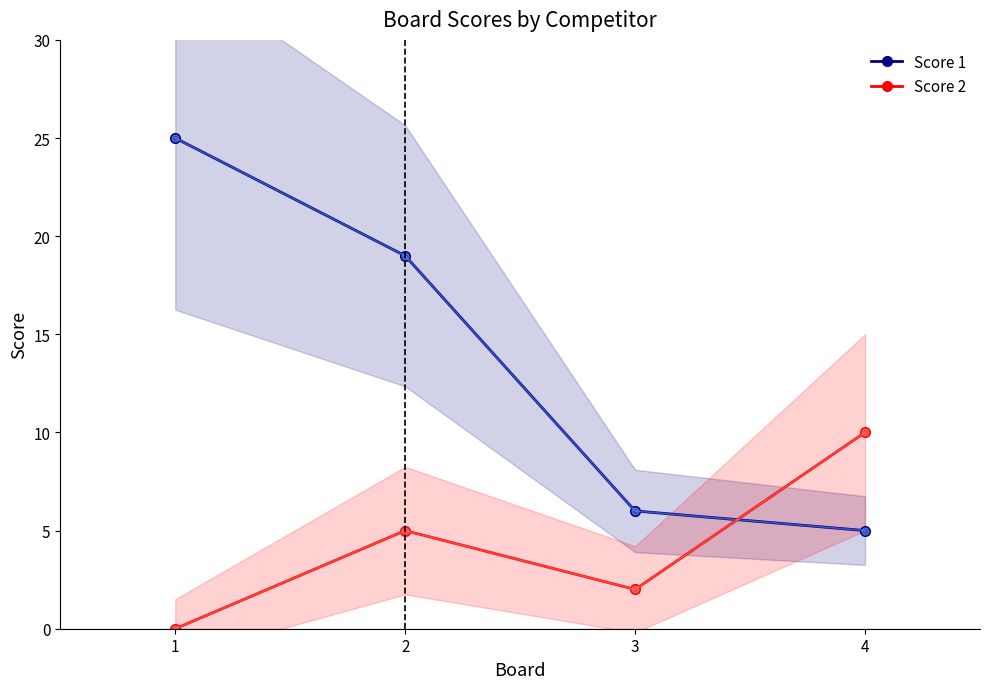

Reading left to right, what are all the values shown in this chart?

Score 1: 25	19	6	5
Score 2: 0	5	2	10